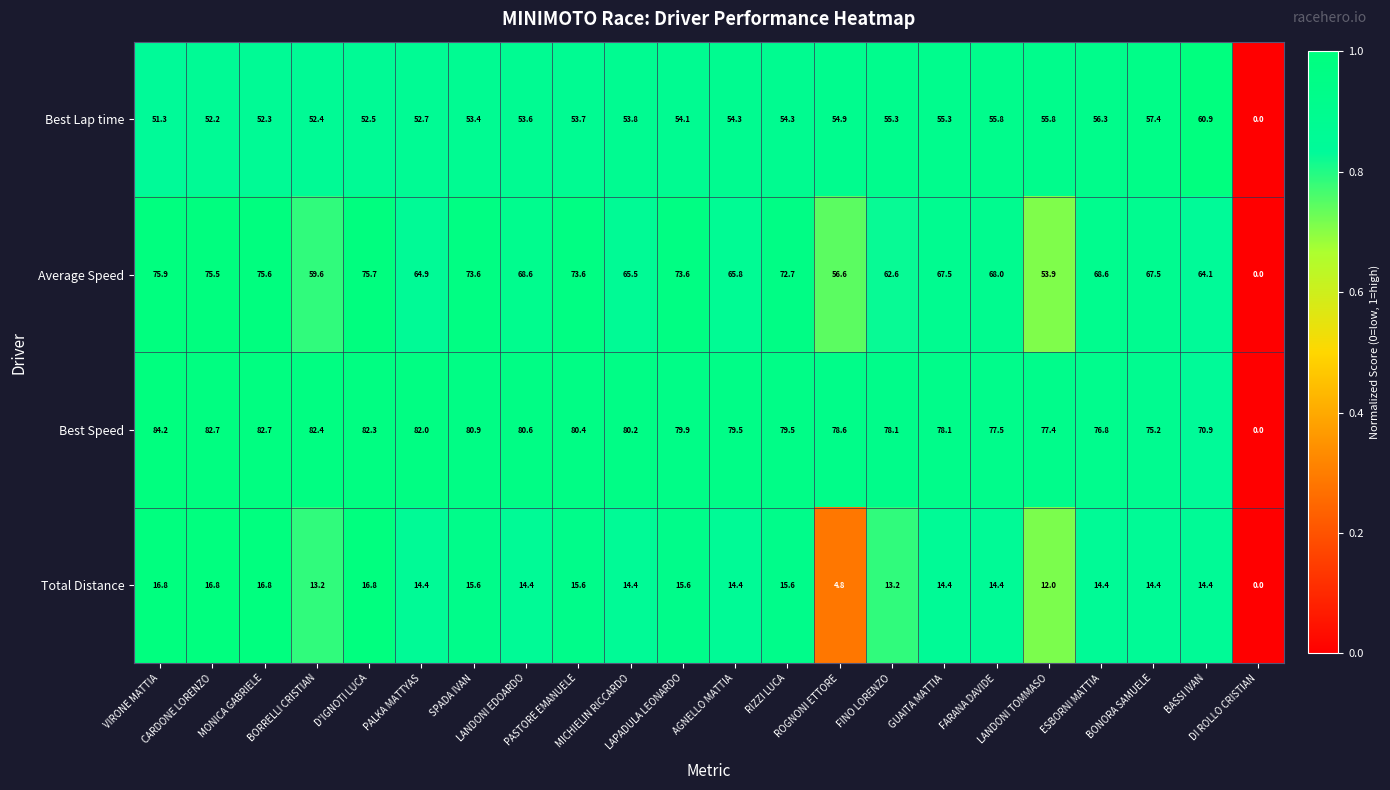

List the series in order of their peak value, highest first.

Best Speed, Average Speed, Best Lap time, Total Distance